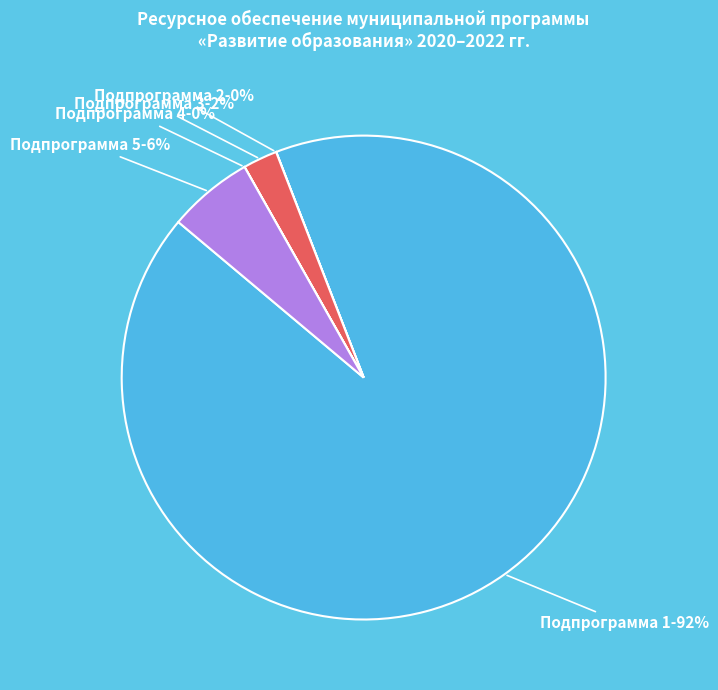

What is the majority slice?

Подпрограмма 1